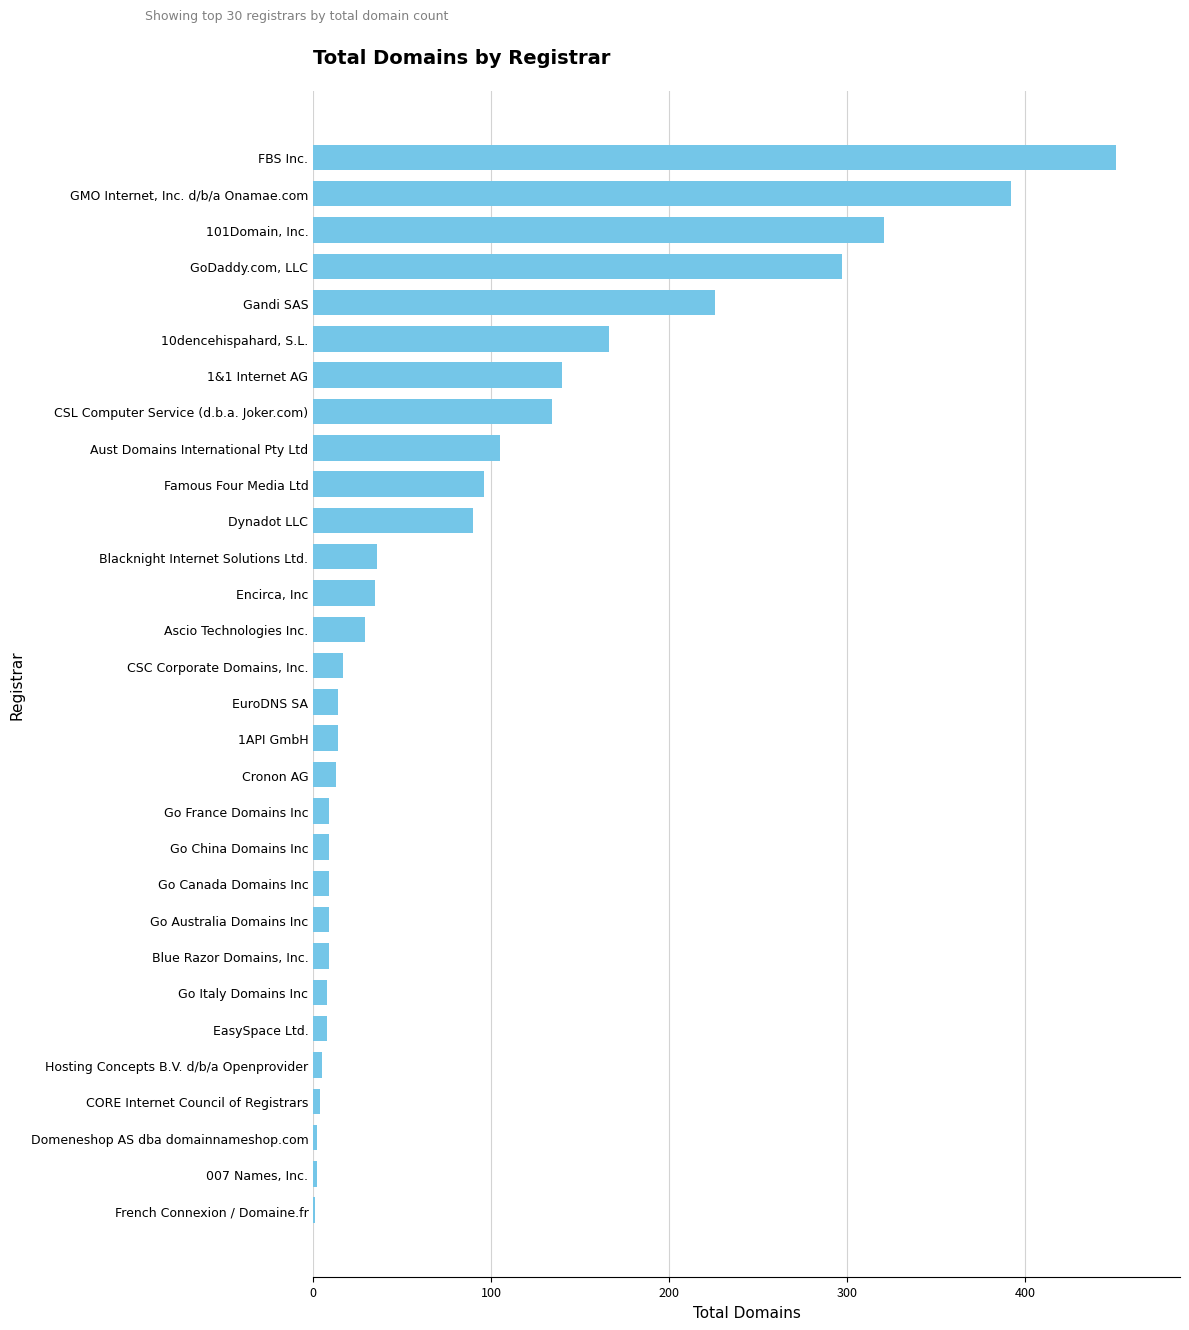

True or false: the data shows 14 at EuroDNS SA.

True